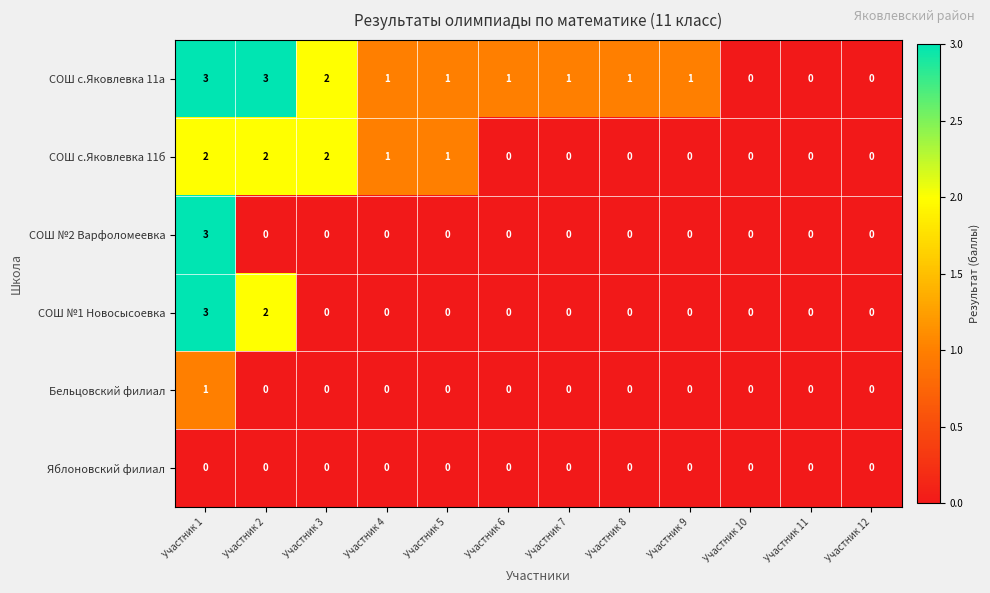

What is the sum of all СОШ №2 Варфоломеевка values?

3